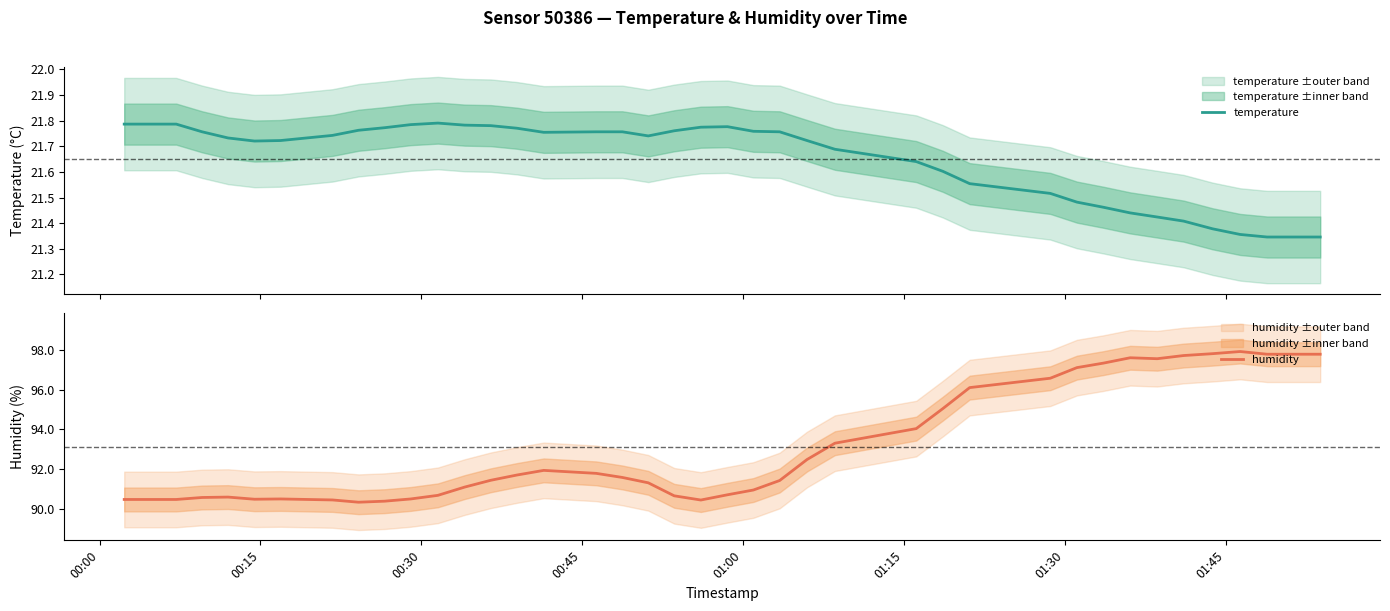

Reading left to right, extract all data points from this chart.

temperature: 21.8	21.8	21.8	21.8	21.7	21.7	21.7	21.7	21.8	21.8	21.8	21.8	21.8	21.8	21.8	21.8	21.8	21.8	21.7	21.8	21.8	21.8	21.8	21.8	21.7	21.7	21.6	21.6	21.6	21.5	21.5	21.5	21.4	21.4	21.4	21.4	21.4	21.3	21.3	21.3
humidity: 90.5	90.5	90.5	90.6	90.6	90.5	90.5	90.5	90.3	90.4	90.5	90.7	91.1	91.4	91.7	91.9	91.8	91.6	91.3	90.7	90.4	90.7	91.0	91.4	92.5	93.3	94.0	95.0	96.1	96.6	97.1	97.3	97.6	97.6	97.7	97.8	97.9	97.8	97.8	97.8